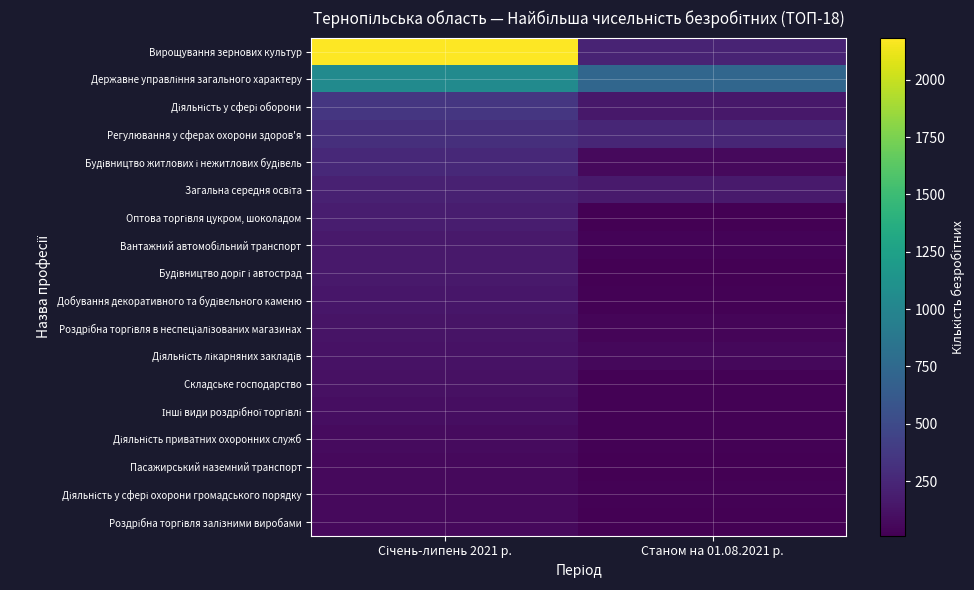

Rank the series at Станом на 01.08.2021 р. from highest to lowest value.

Державне управління загального характеру, Регулювання у сферах охорони здоров'я, Вирощування зернових культур, Загальна середня освіта, Діяльність у сфері оборони, Будівництво житлових і нежитлових будівель, Діяльність лікарняних закладів, Роздрібна торгівля в неспеціалізованих магазинах, Вантажний автомобільний транспорт, Діяльність приватних охоронних служб, Діяльність у сфері охорони громадського порядку, Добування декоративного та будівельного каменю, Складське господарство, Інші види роздрібної торгівлі, Роздрібна торгівля залізними виробами, Будівництво доріг і автострад, Пасажирський наземний транспорт, Оптова торгівля цукром, шоколадом